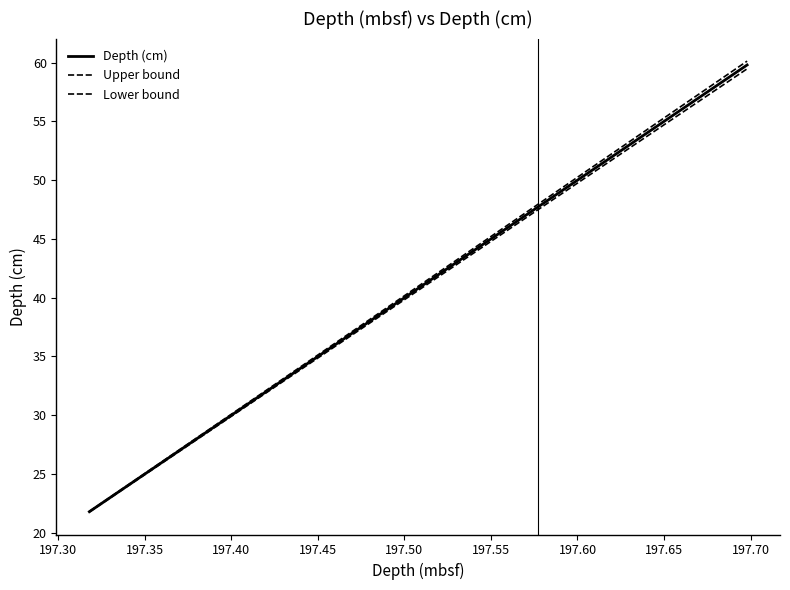

How many lines are shown in the chart?

3